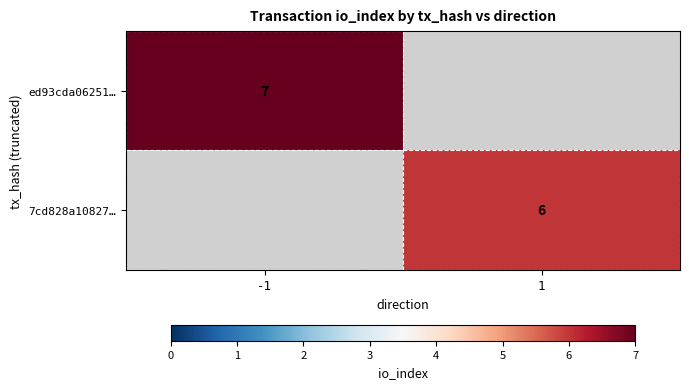

The ed93cda06251… series shows 7 at -1. True or false?

True